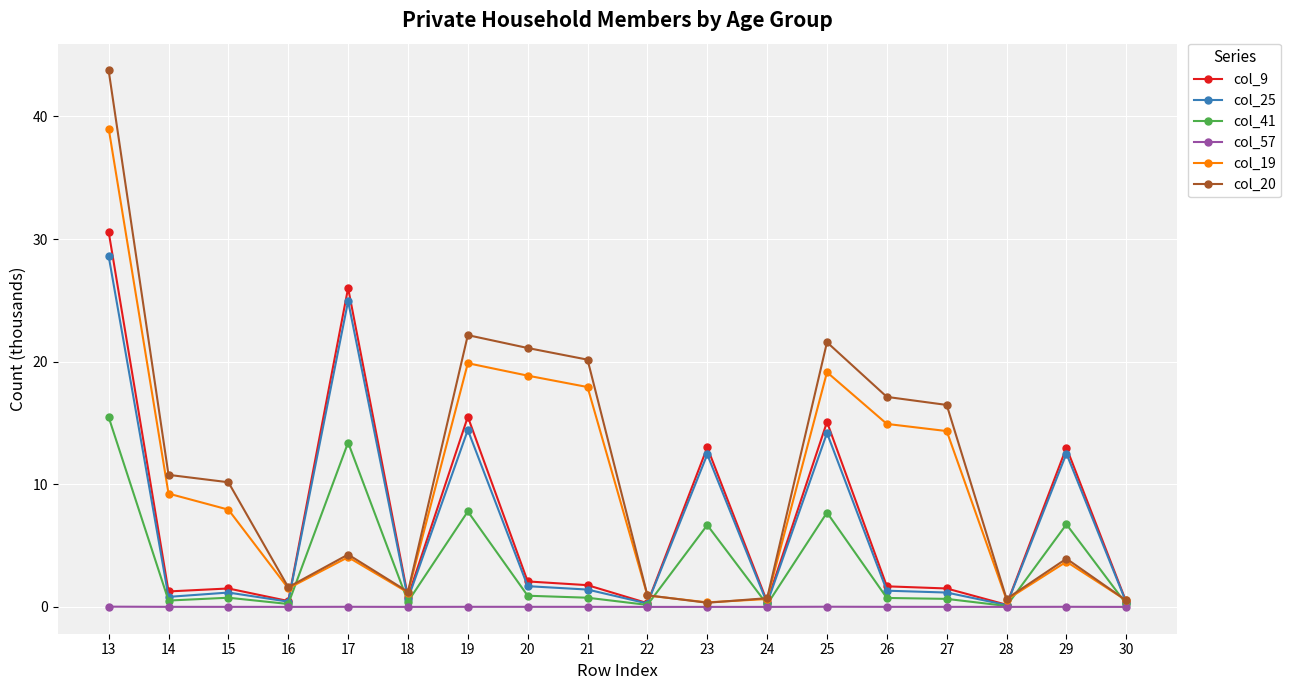

What are all the series names shown in the legend?

col_9, col_25, col_41, col_57, col_19, col_20